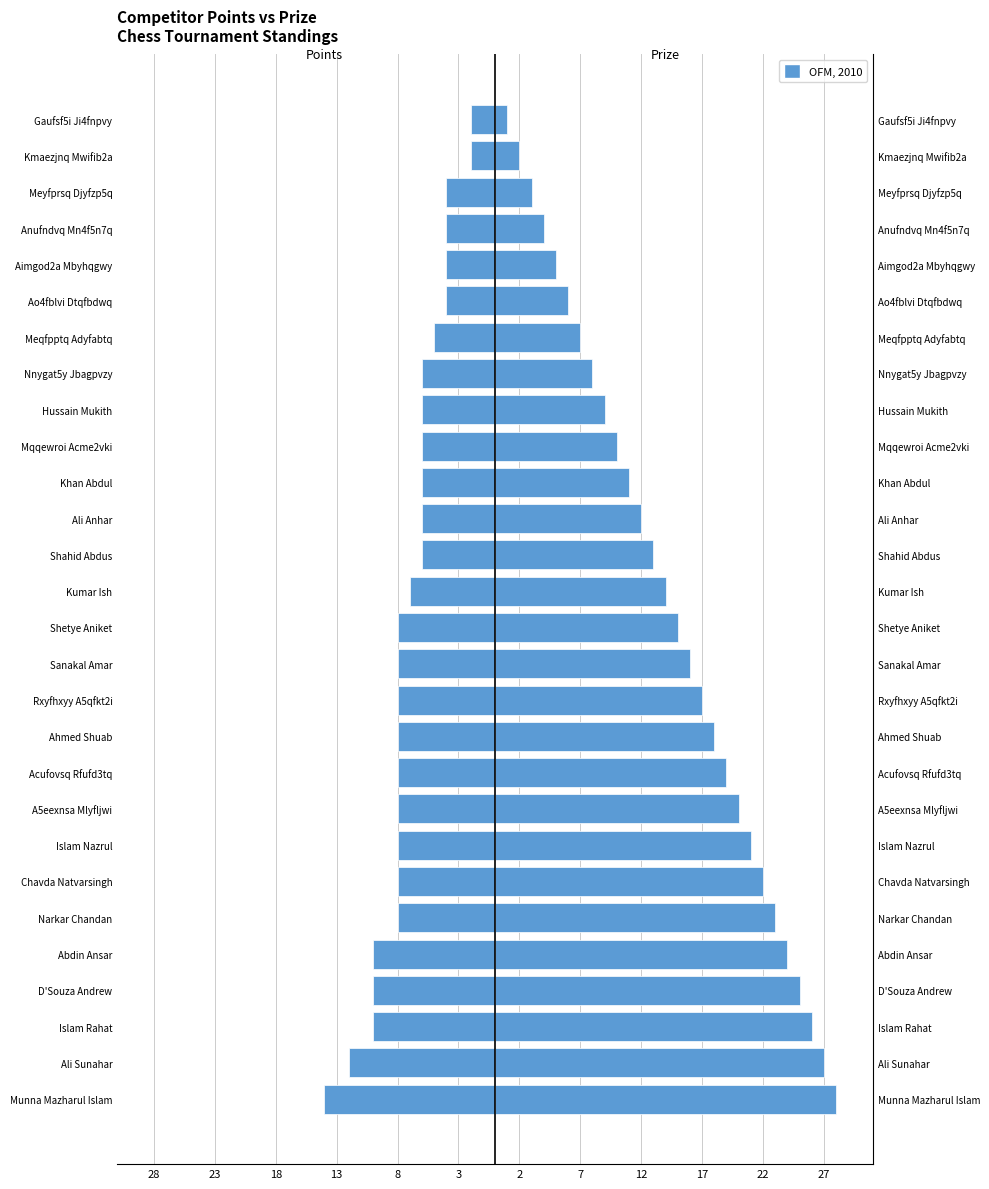

Which has a higher value, Kmaezjnq Mwifib2a or Rxyfhxyy A5qfkt2i?

Kmaezjnq Mwifib2a